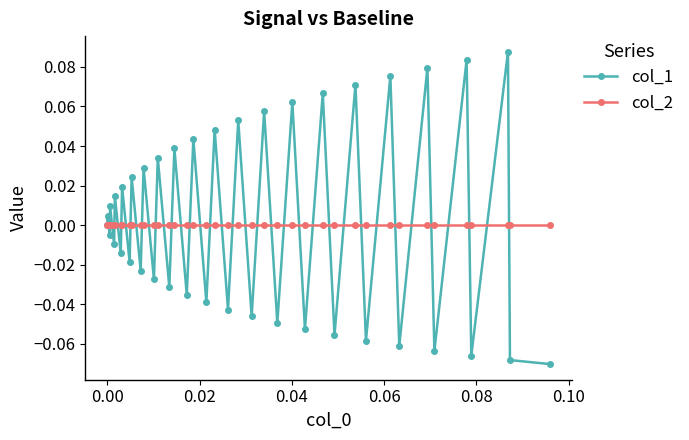

In col_1, how many points are higher than both neighbors (excluding endpoints)?

19